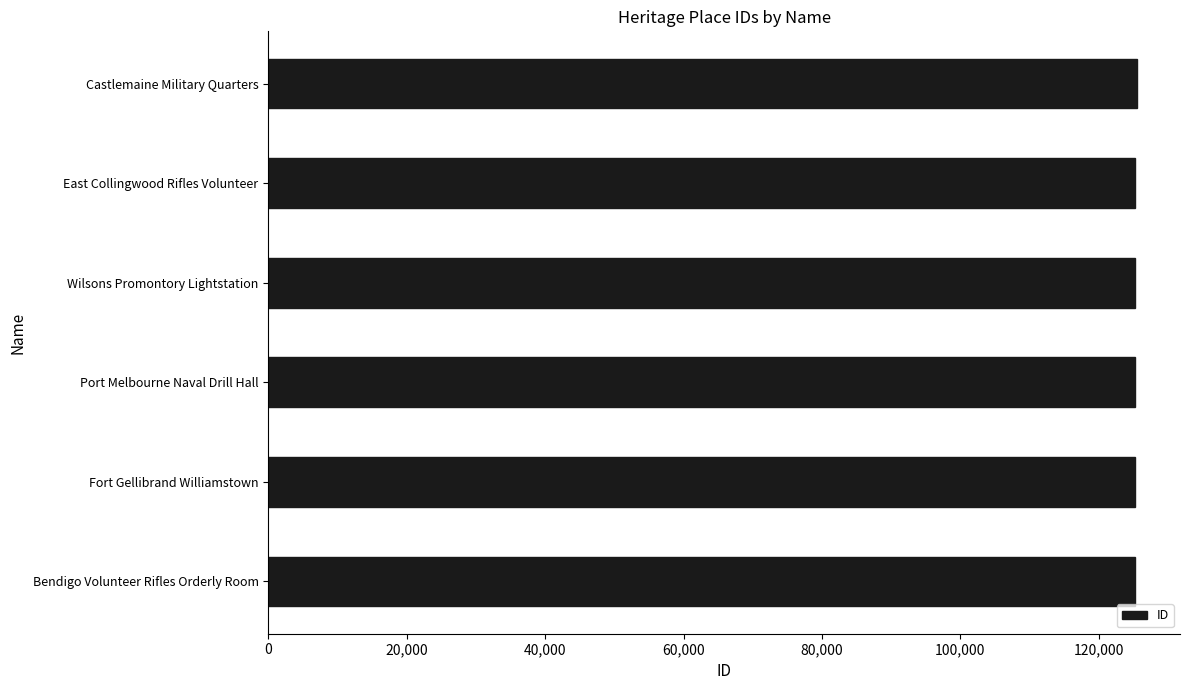

What is the minimum value shown in the chart?

125281